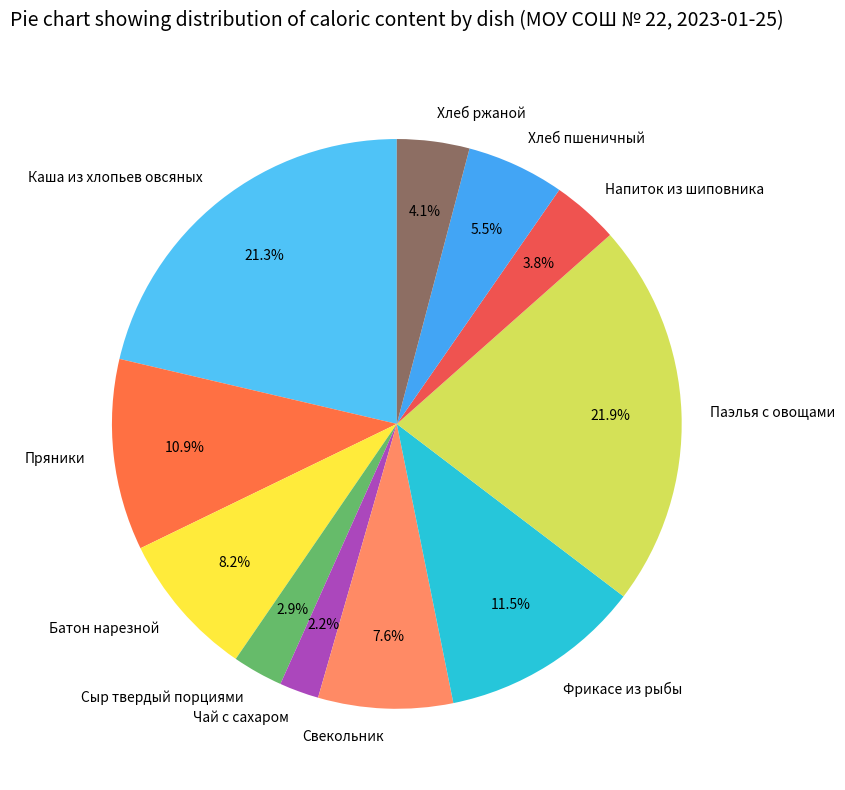

Is Паэлья с овощами the majority of the pie?

No